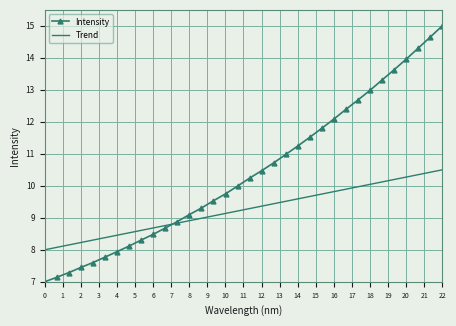

At how many categories does at least one series exceed 12?

10